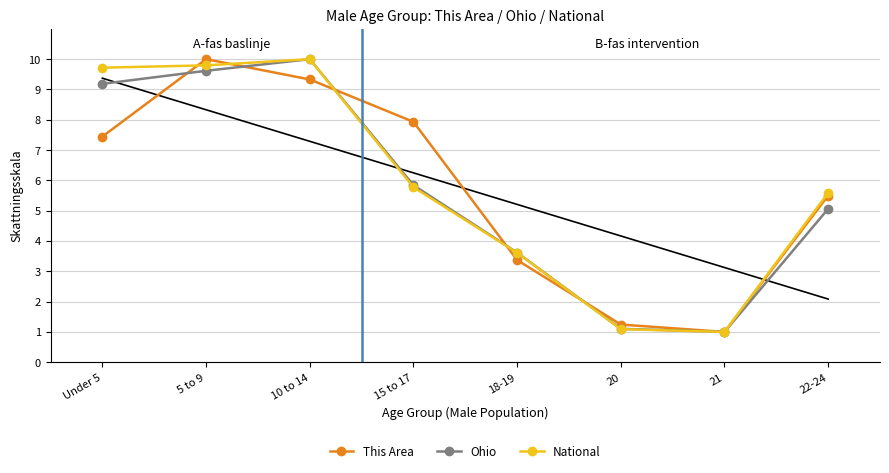

Where is Ohio nearest to the value 5?

22-24